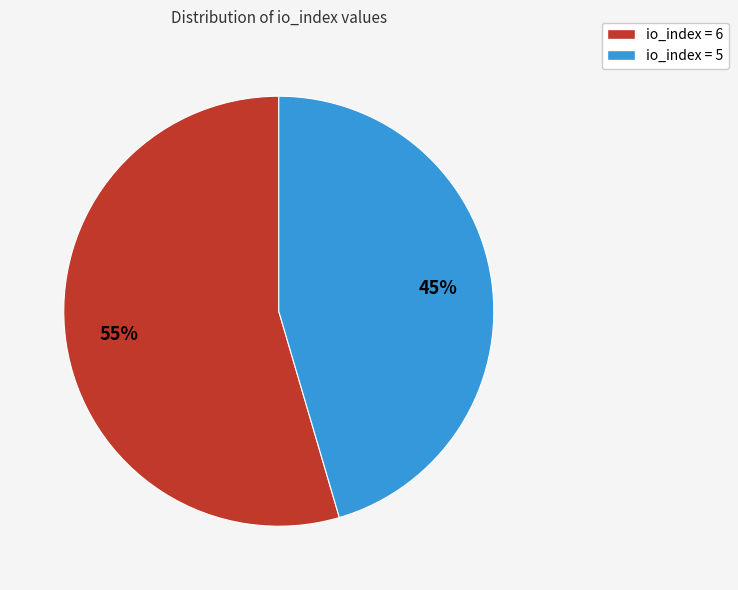

Is there a majority slice in this chart?

Yes